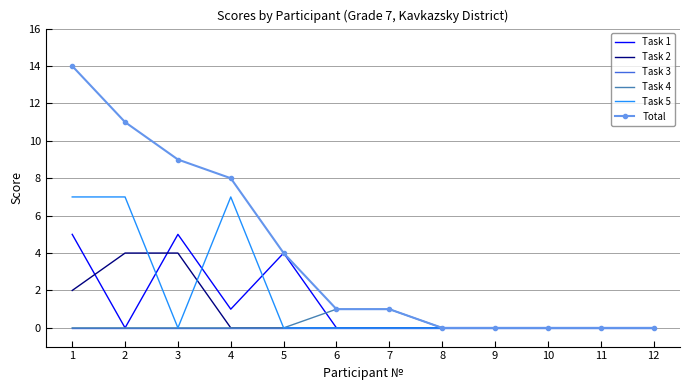

The Task 2 series shows 0 at 8. True or false?

True